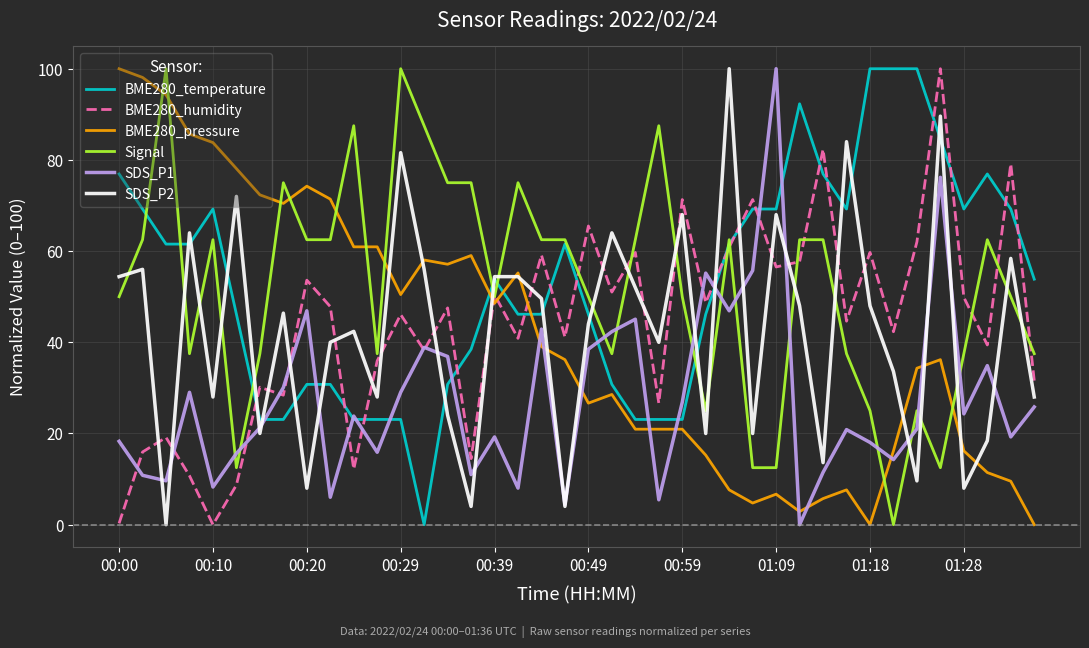

What is the maximum value shown in the chart?

100.0